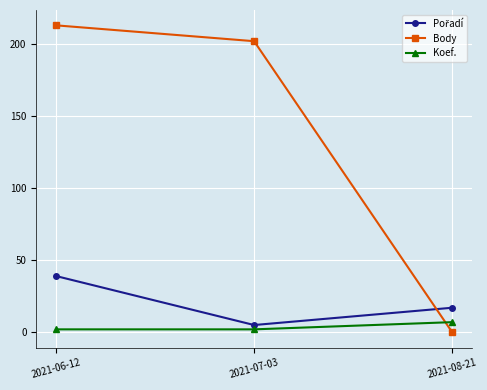

What is the difference between the maximum and minimum values in the Body series?

213